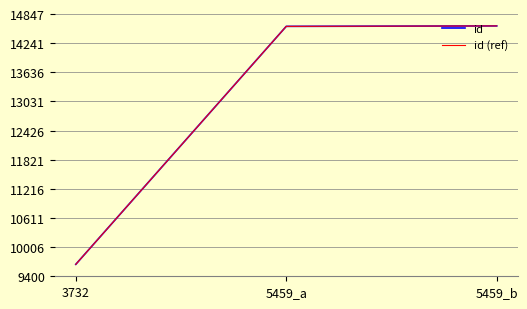

What is the difference between the id values at 3732 and 5459_b?

4951